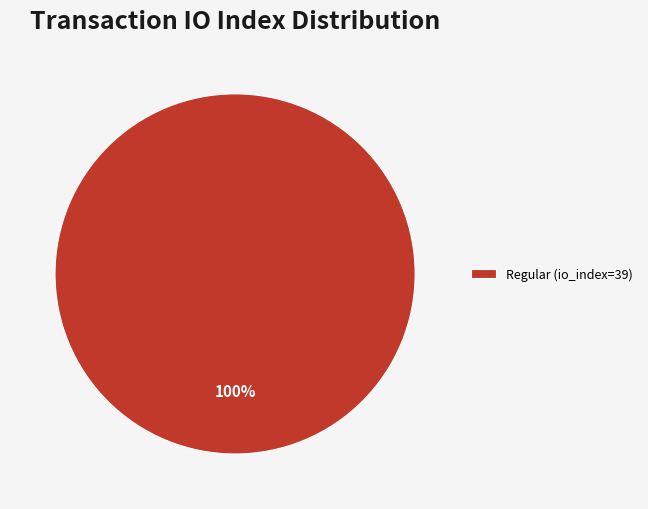

What percentage is the Regular (io_index=39) slice, to the nearest percent?

100%